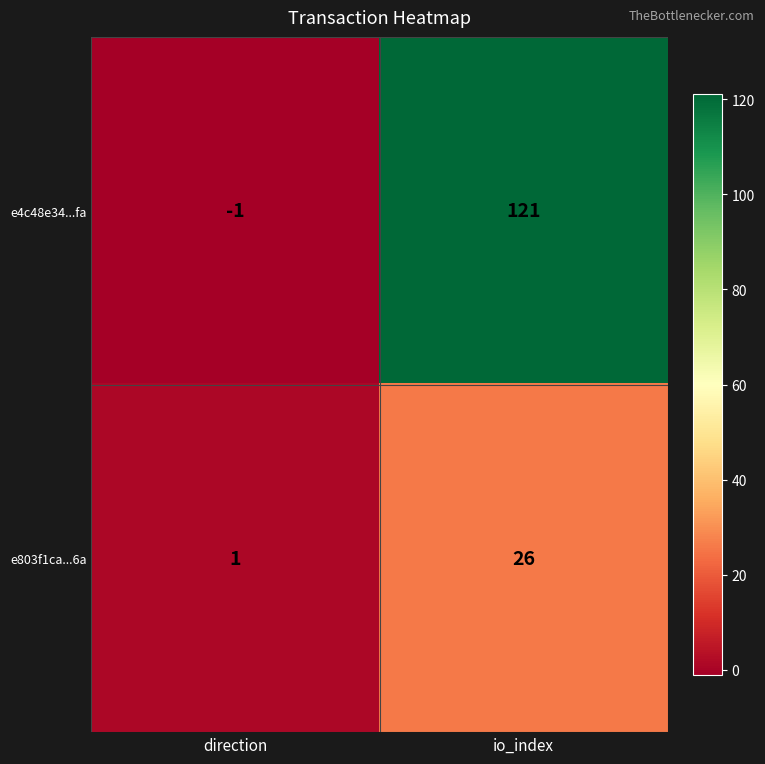

At how many categories does at least one series exceed 91?

1